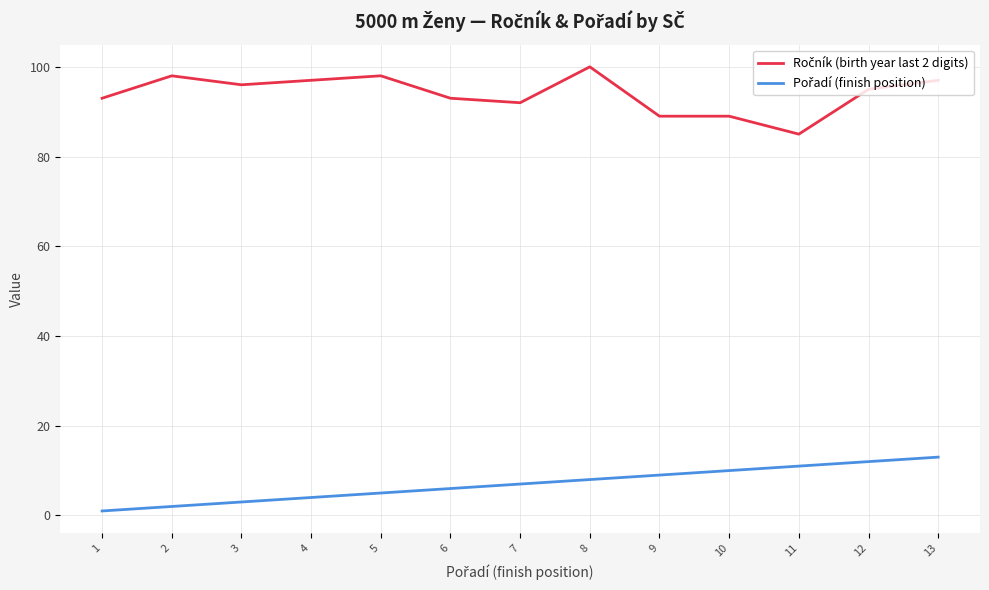

What is the greatest value displayed?

100